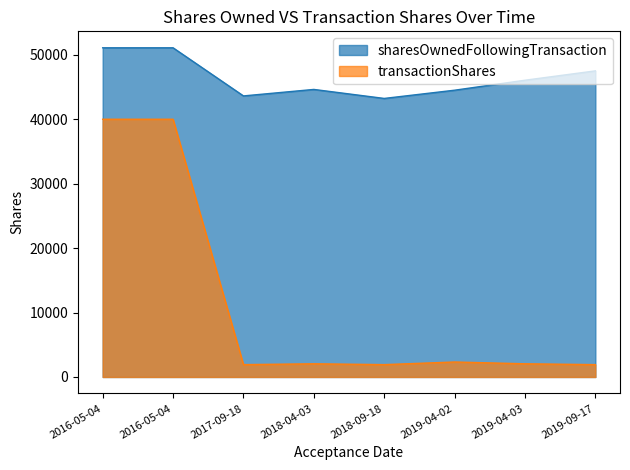

List the series in order of their overall mean, lowest first.

transactionShares, sharesOwnedFollowingTransaction